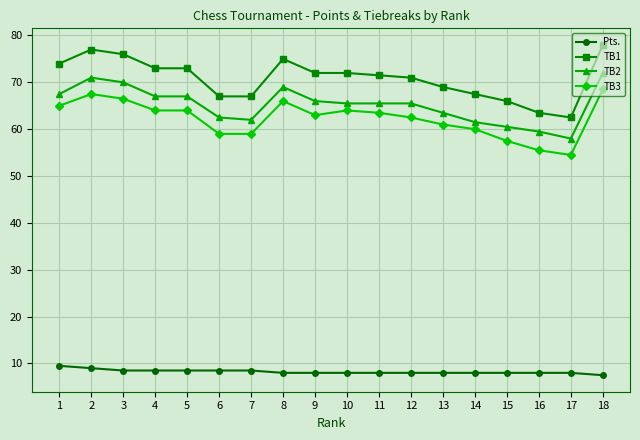

Does the chart have visible grid lines?

Yes